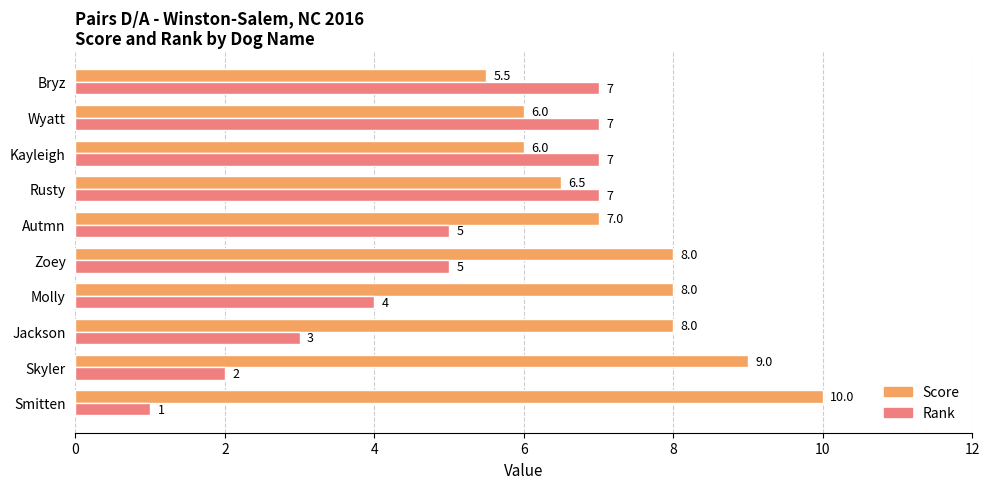

Which series has the largest total across all categories?

Score